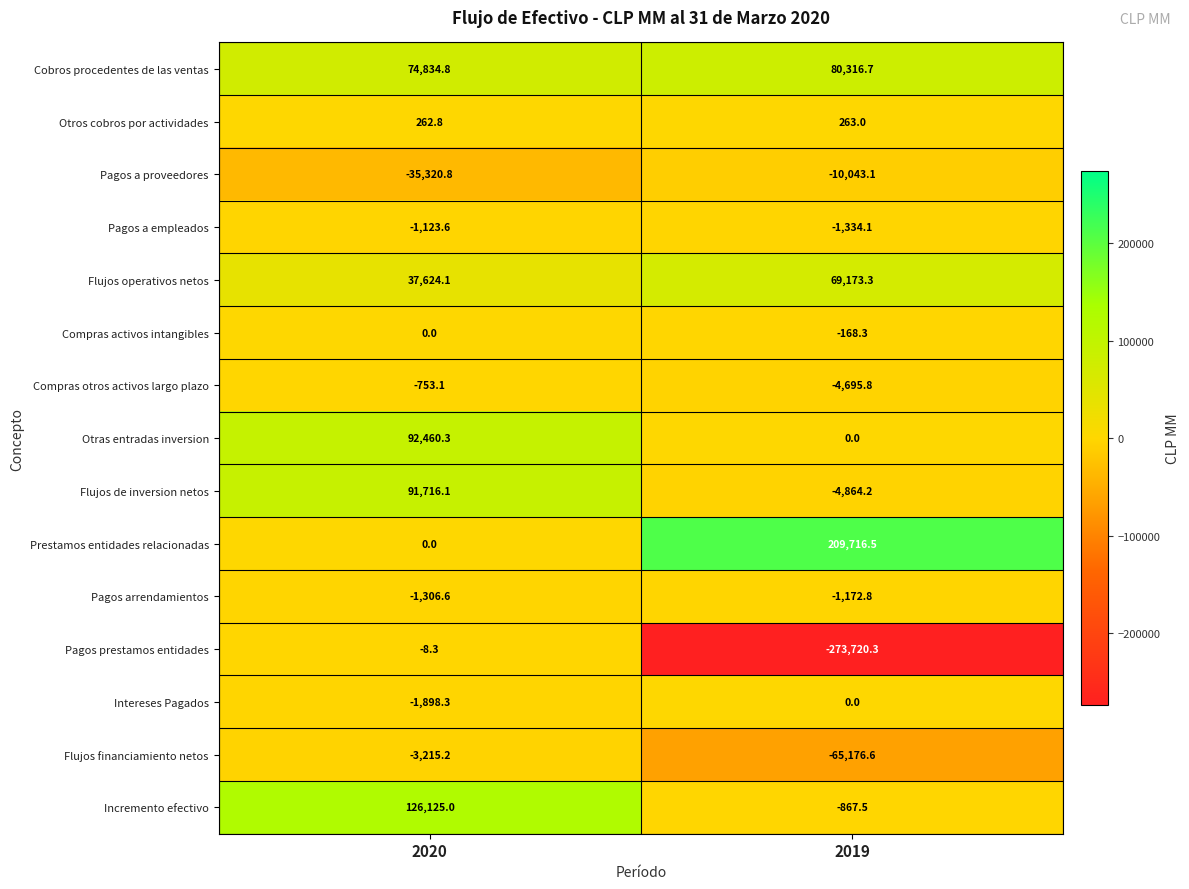

At which label is Prestamos entidades relacionadas closest to 104858?

2020